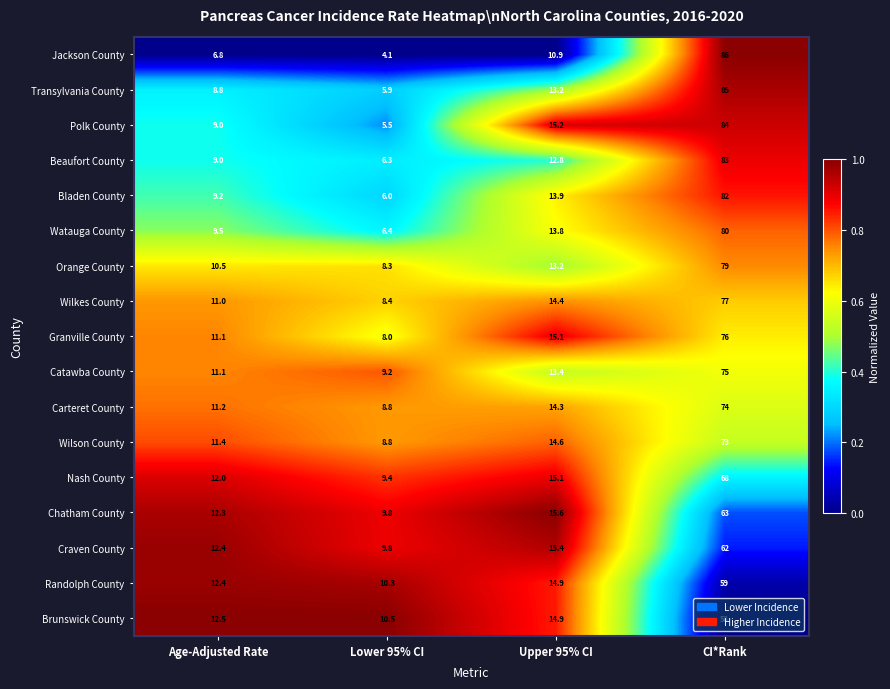

What is the difference between the maximum and minimum values in the Polk County series?

78.5